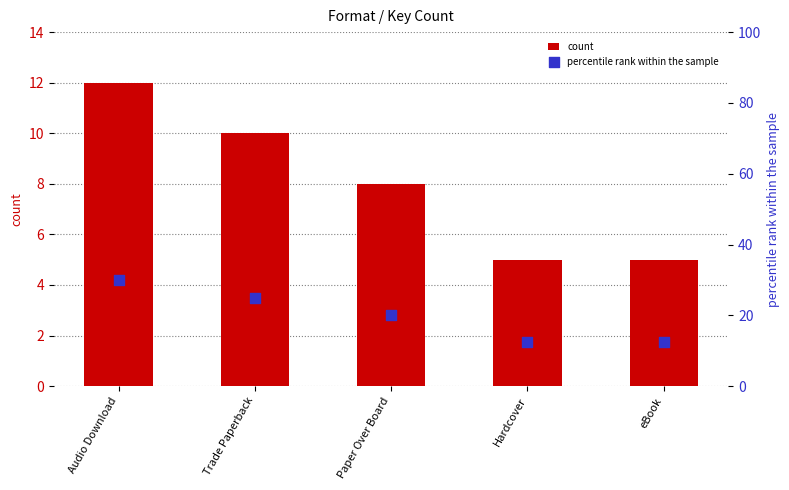

What are all the series names shown in the legend?

count, percentile rank within the sample